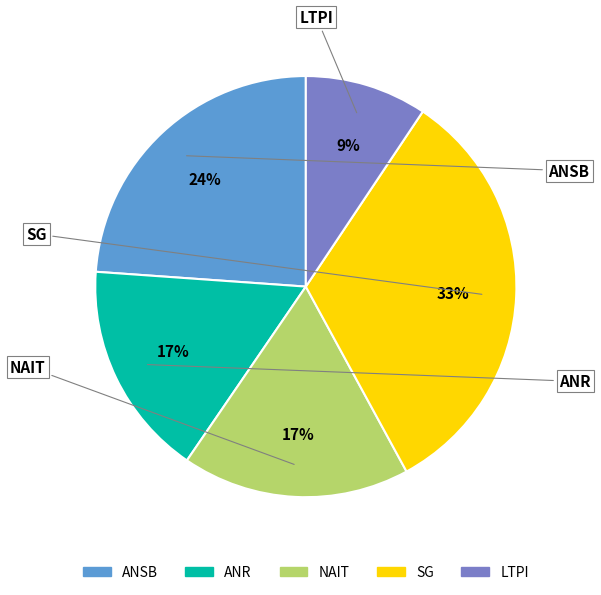

Does any single category account for the majority?

No